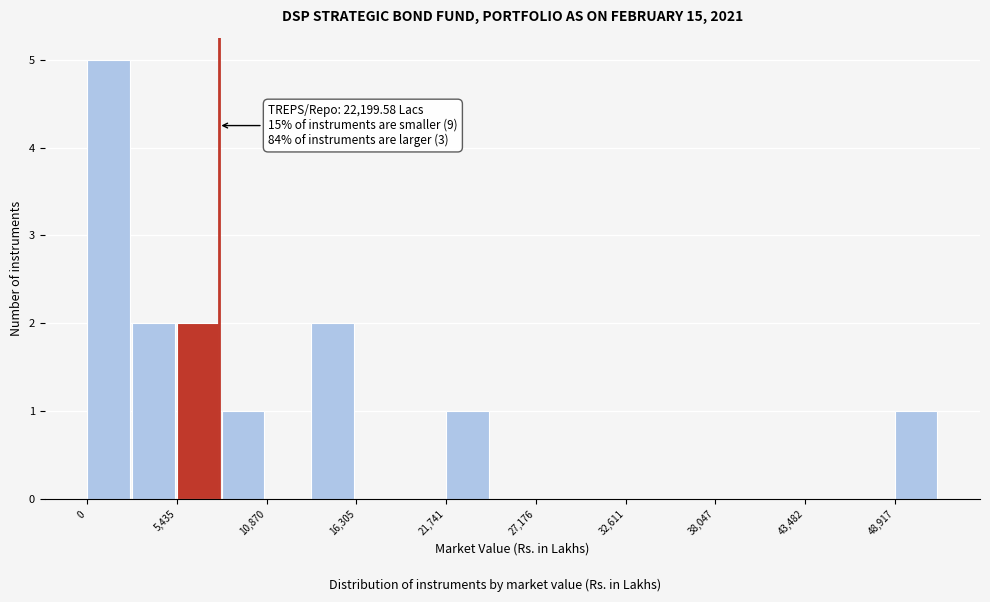

Around what value on the x-axis is the tallest bar? Give the approximate position of its centre, as read against the axis.

1000